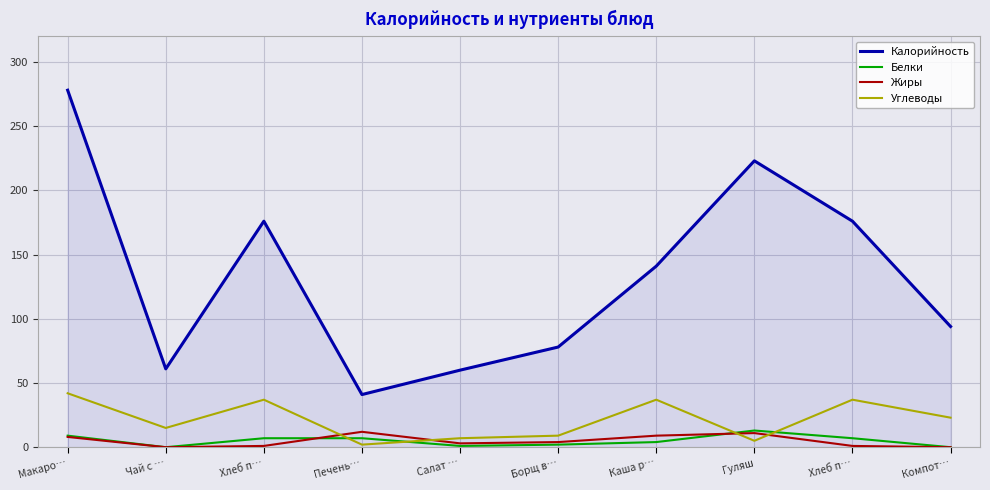

What are all the series names shown in the legend?

Калорийность, Белки, Жиры, Углеводы